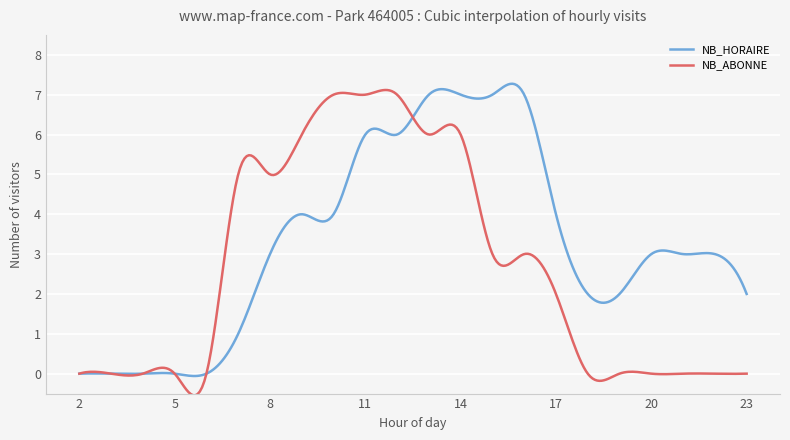

Which series has the largest total across all categories?

NB_HORAIRE